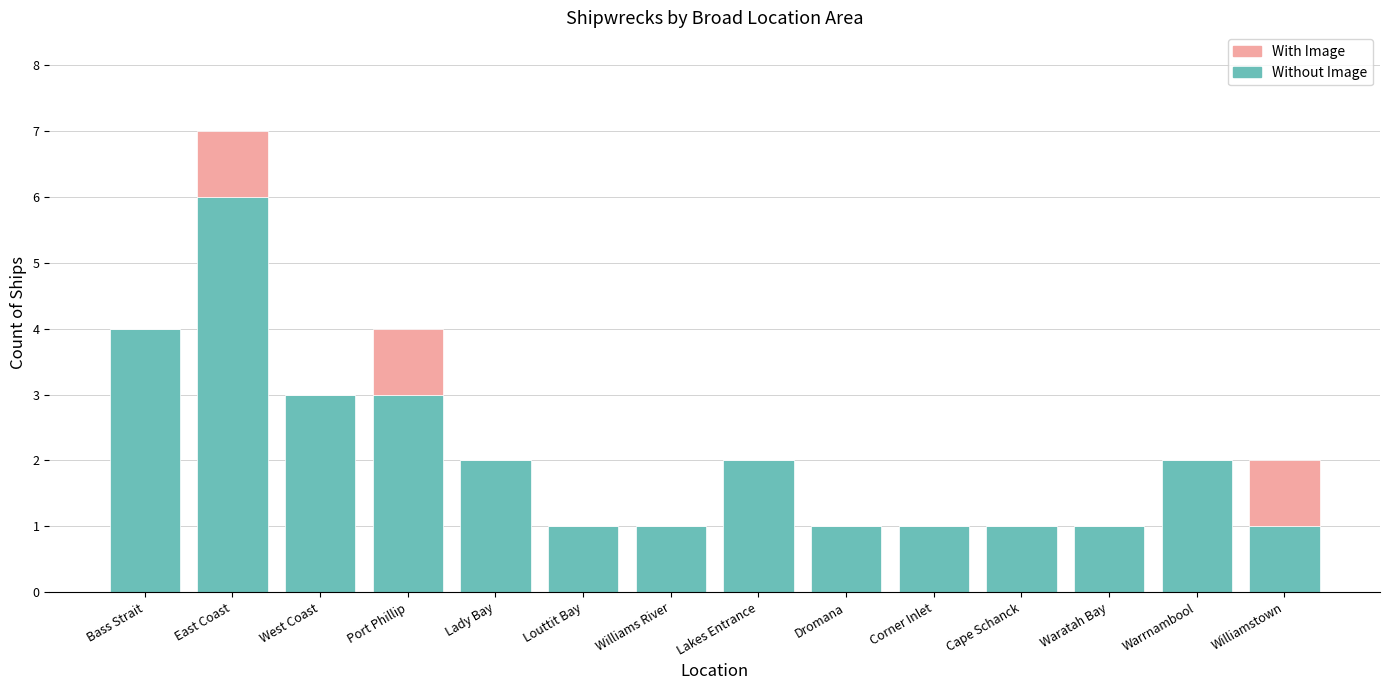

The value of Without Image at Lakes Entrance is 2. True or false?

True